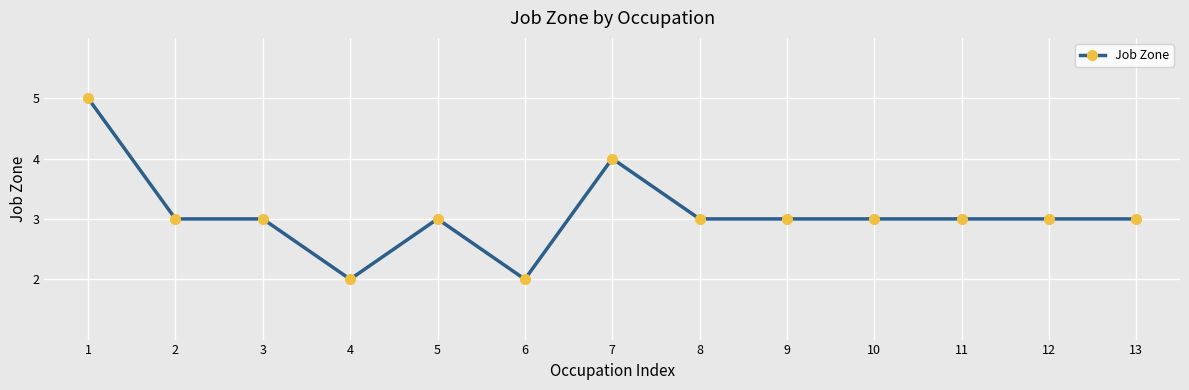

Reading left to right, extract all data points from this chart.

1=5	2=3	3=3	4=2	5=3	6=2	7=4	8=3	9=3	10=3	11=3	12=3	13=3